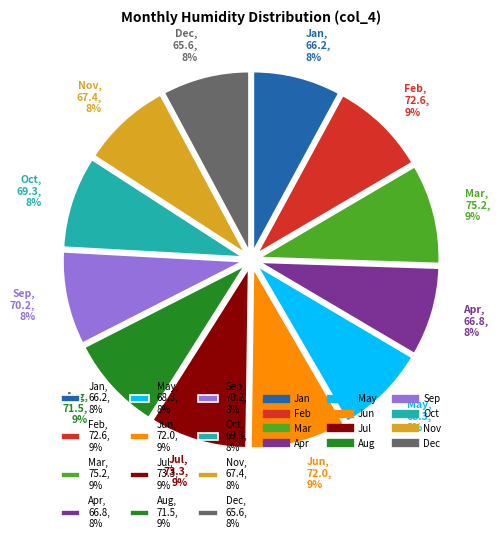

To the nearest percent, what portion does Apr, 66.8, 8% represent?

8%